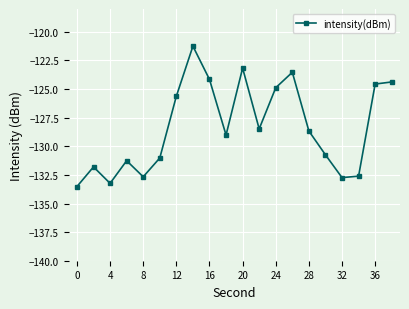

How many points are lower than both their immediate neighbors (excluding endpoints)?

5